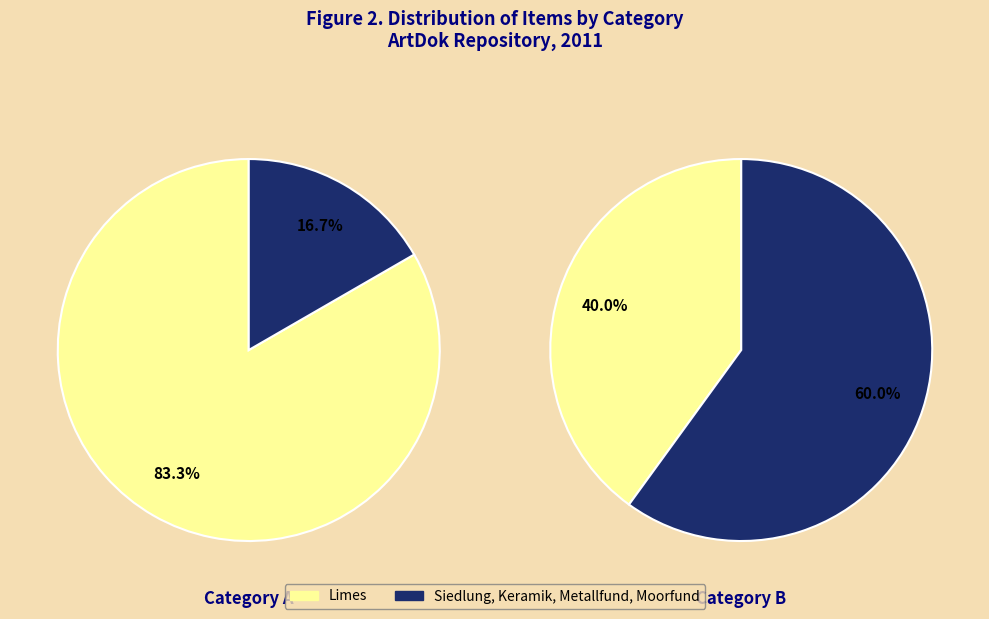

To the nearest percent, what is the average slice percentage?

50%